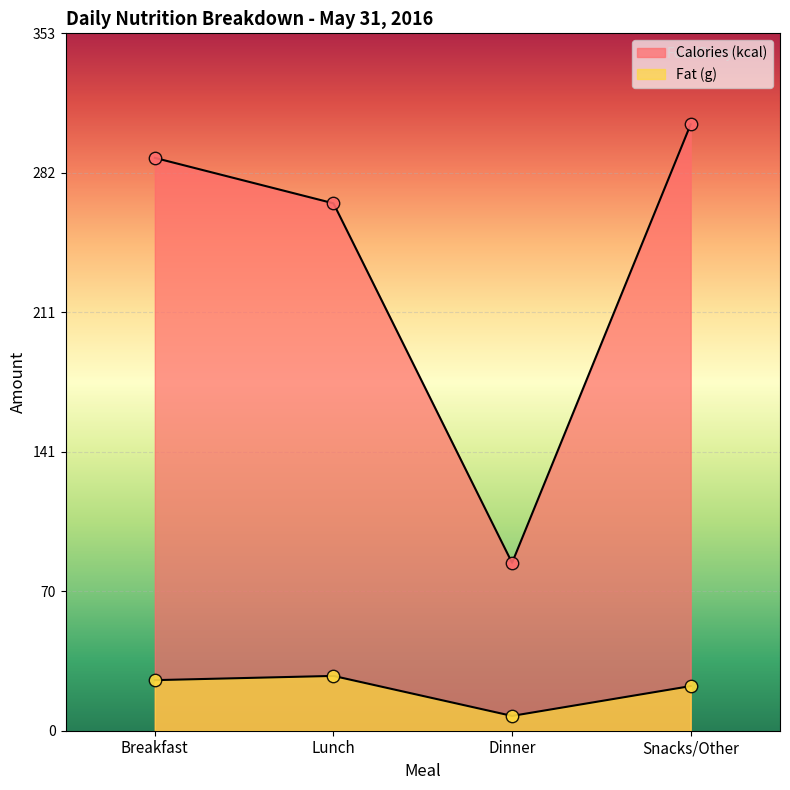

Is the value of Calories (kcal) at Breakfast greater than the value of Fat (g) at Lunch?

Yes